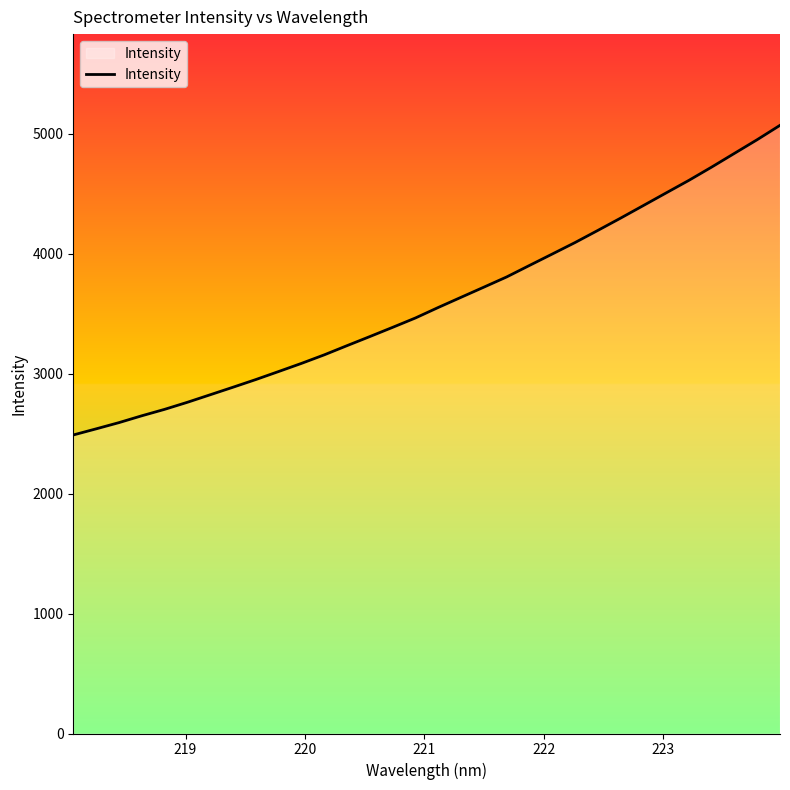

What is the sum of all values?

115370.2